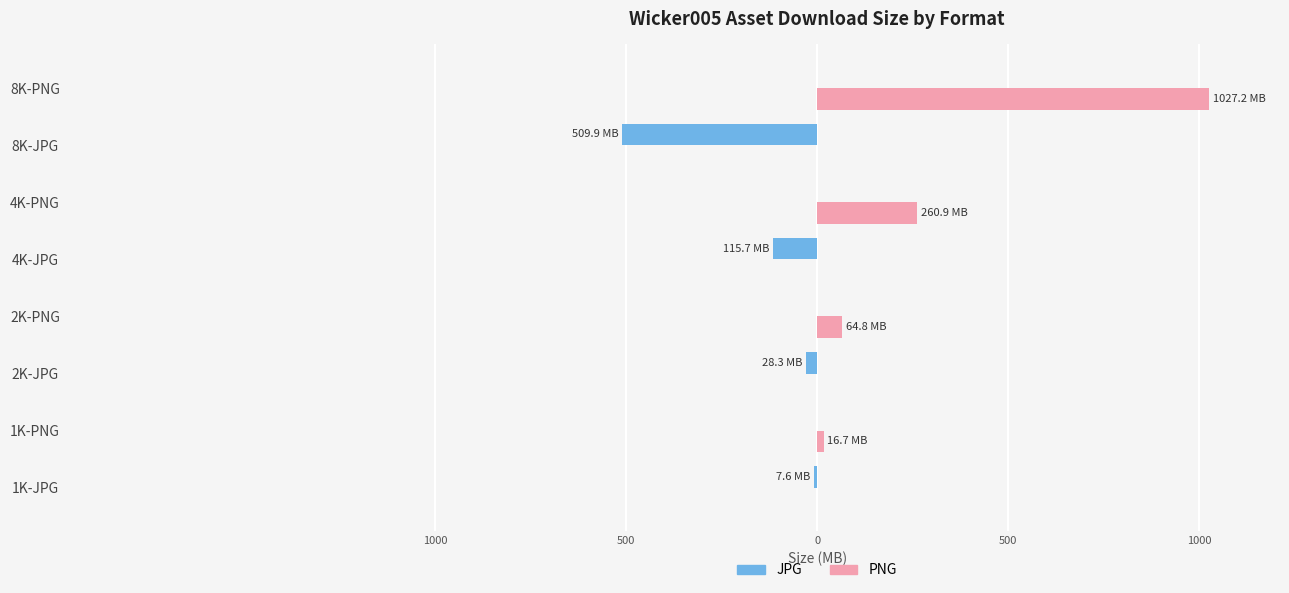

What is the sum of all PNG values?

1369.6